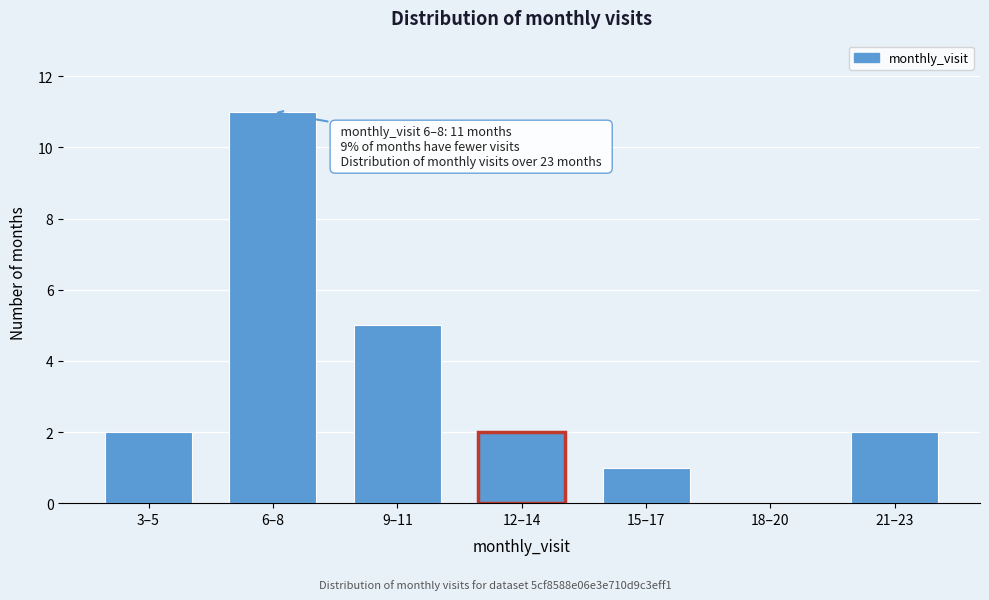

Reading right to left, extract all data points from this chart.

21–23=2	18–20=0	15–17=1	12–14=2	9–11=5	6–8=11	3–5=2